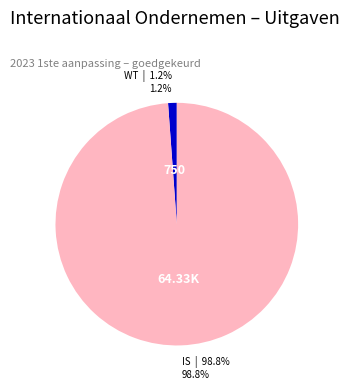

Is there any slice that represents more than half of the pie?

Yes